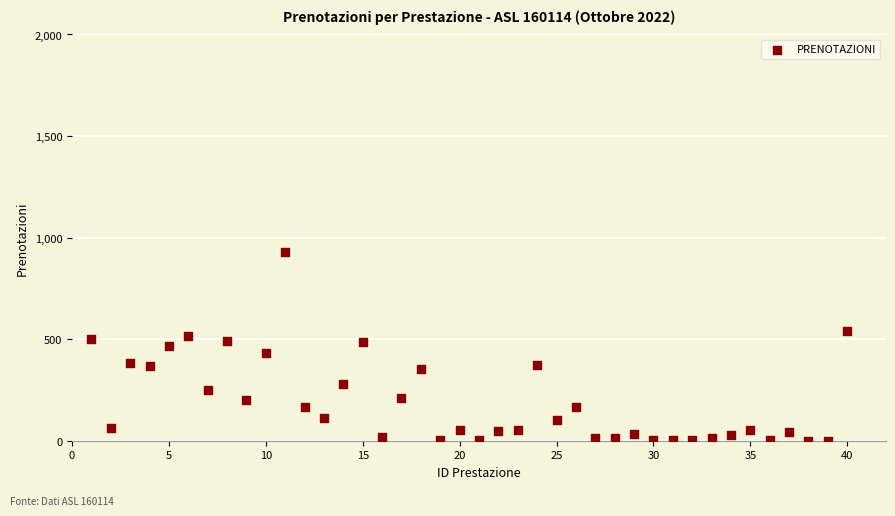

What is the range of Y values (max minus min)?

927